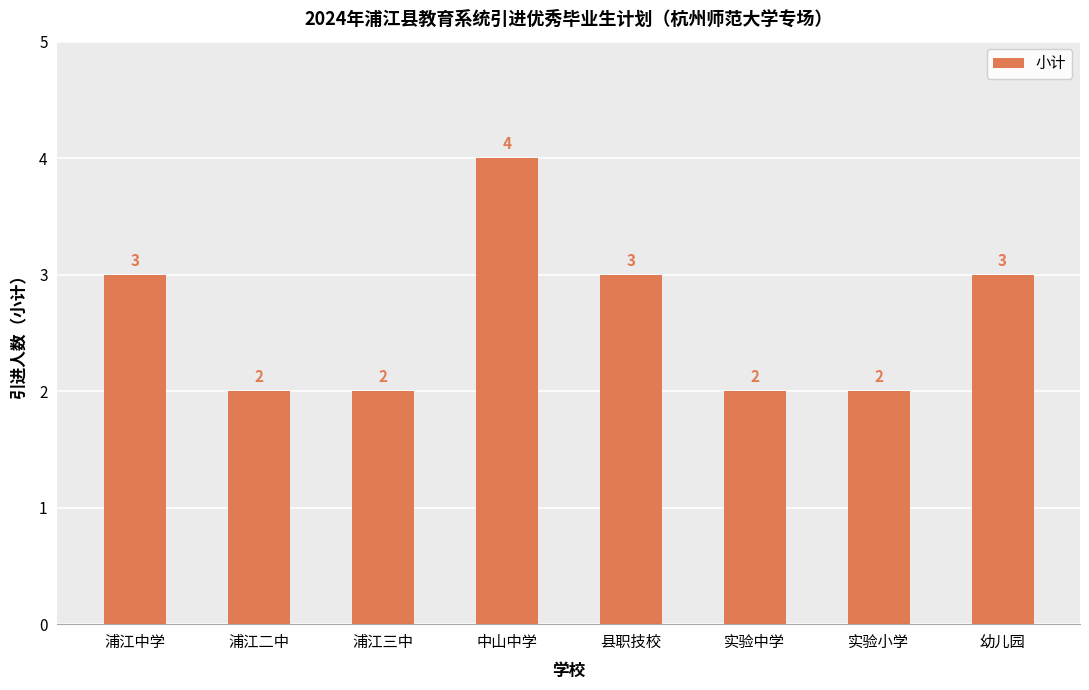

Reading right to left, transcribe all the data shown in this chart.

幼儿园=3	实验小学=2	实验中学=2	县职技校=3	中山中学=4	浦江三中=2	浦江二中=2	浦江中学=3